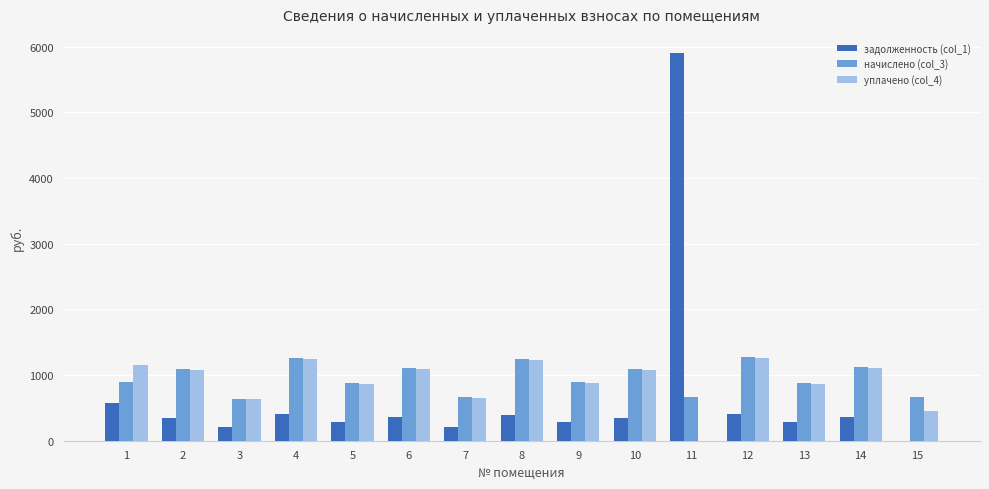

How many groups of bars are there?

15